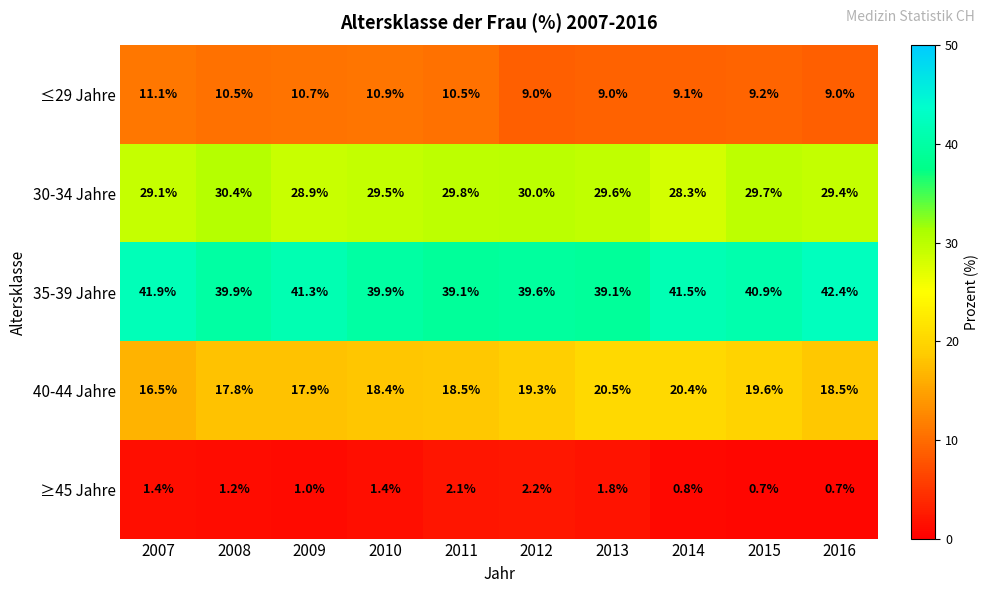

At which label does 35-39 Jahre first exceed 40?

2007